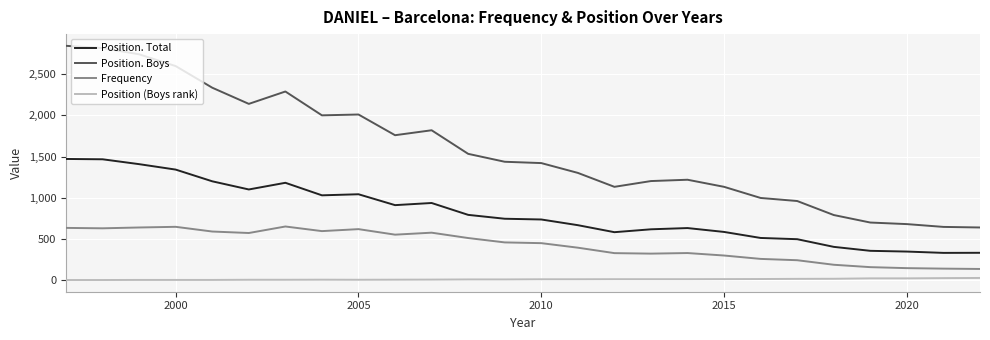

Which series has the widest spread of values?

Position. Boys